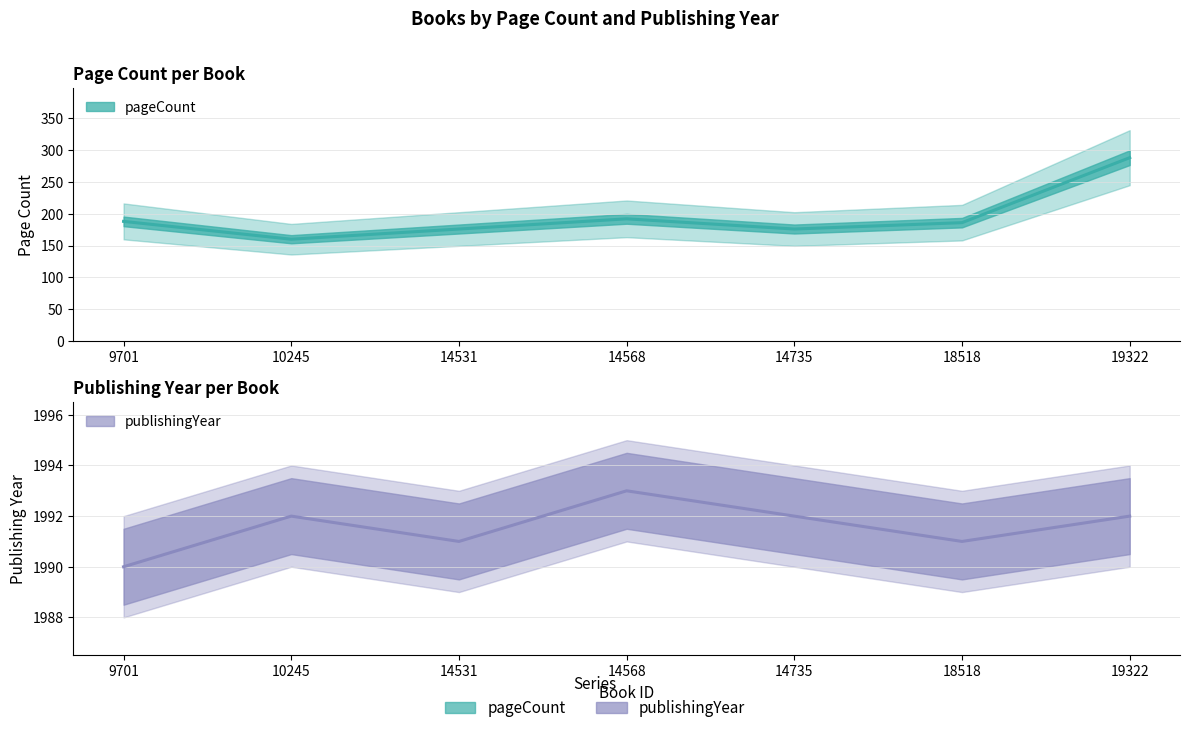

Is this an area chart (filled region under the line)?

No